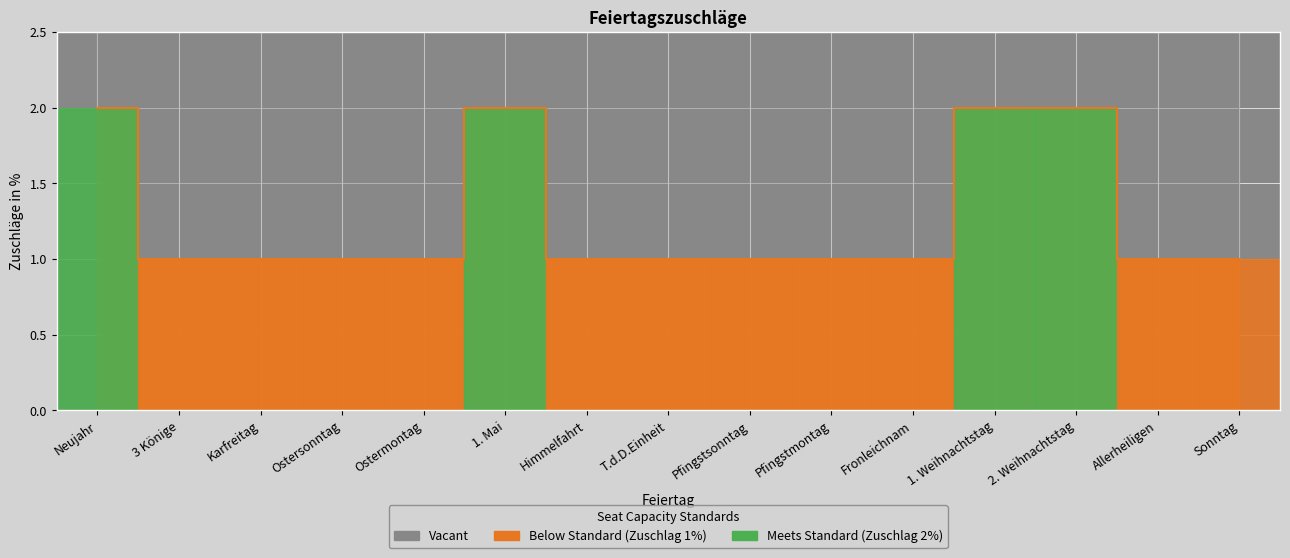

Is it true that the value at Fronleichnam is 0?

False